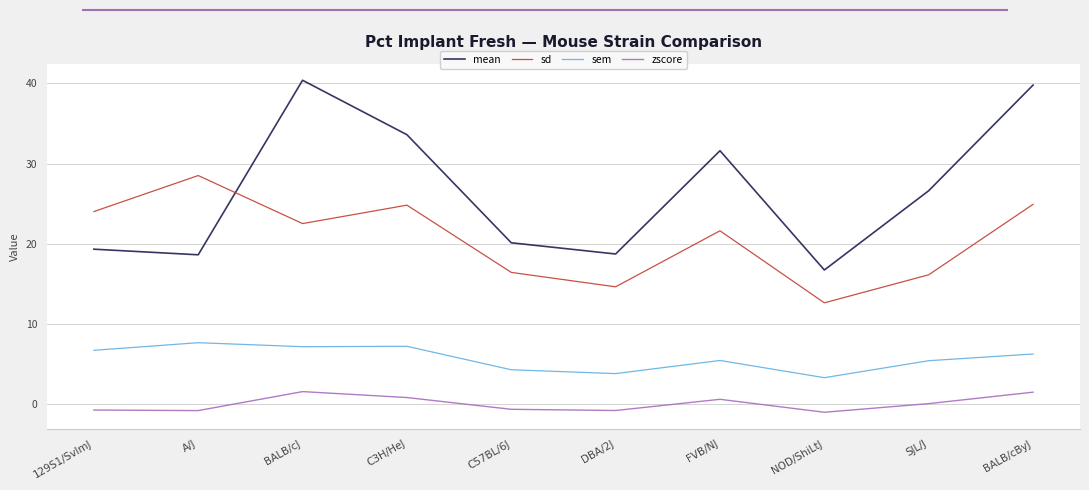

What are all the series names shown in the legend?

mean, sd, sem, zscore